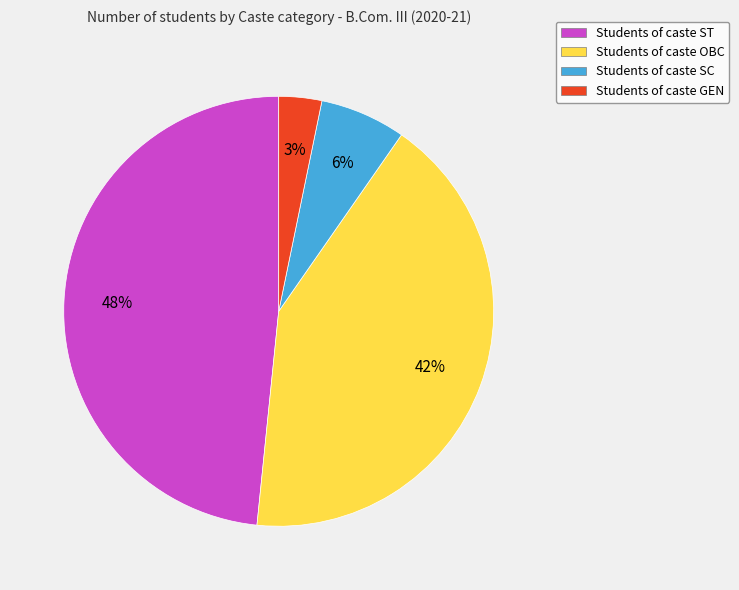

How many slices are in this pie chart?

4